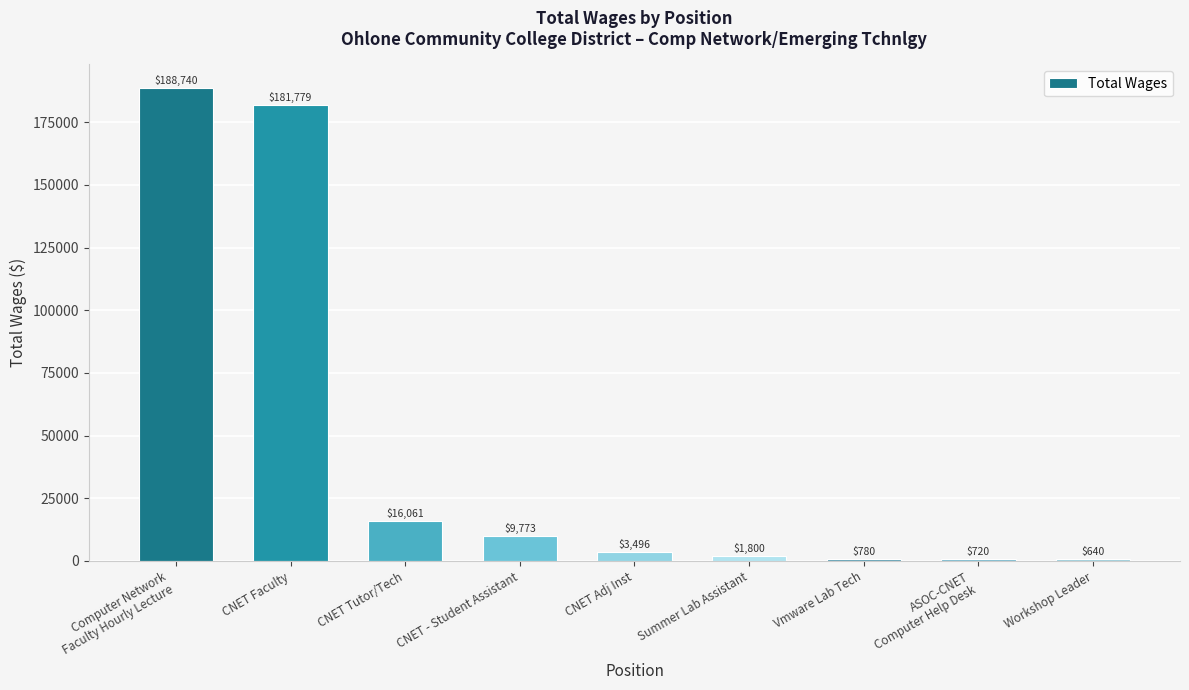

What is the change in value from CNET Tutor/Tech to Workshop Leader?

-15421